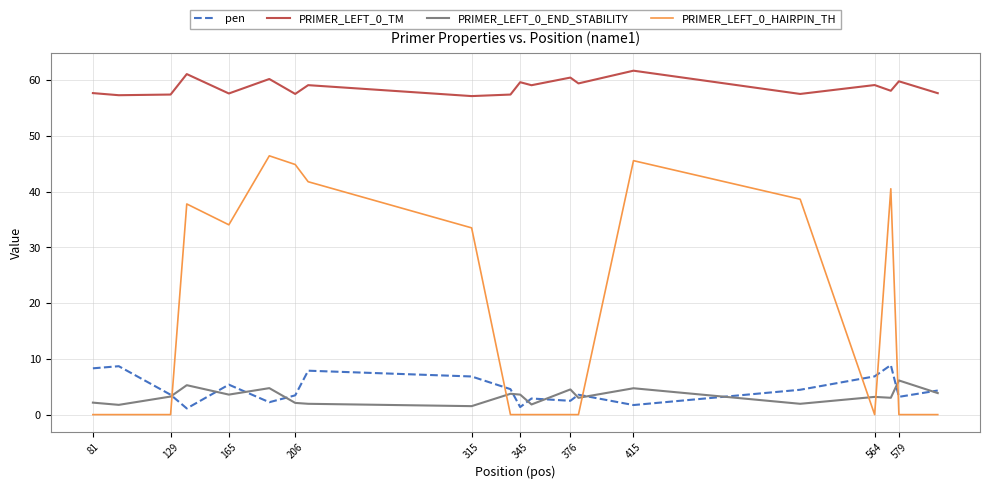

What is the maximum value for pen?

8.9